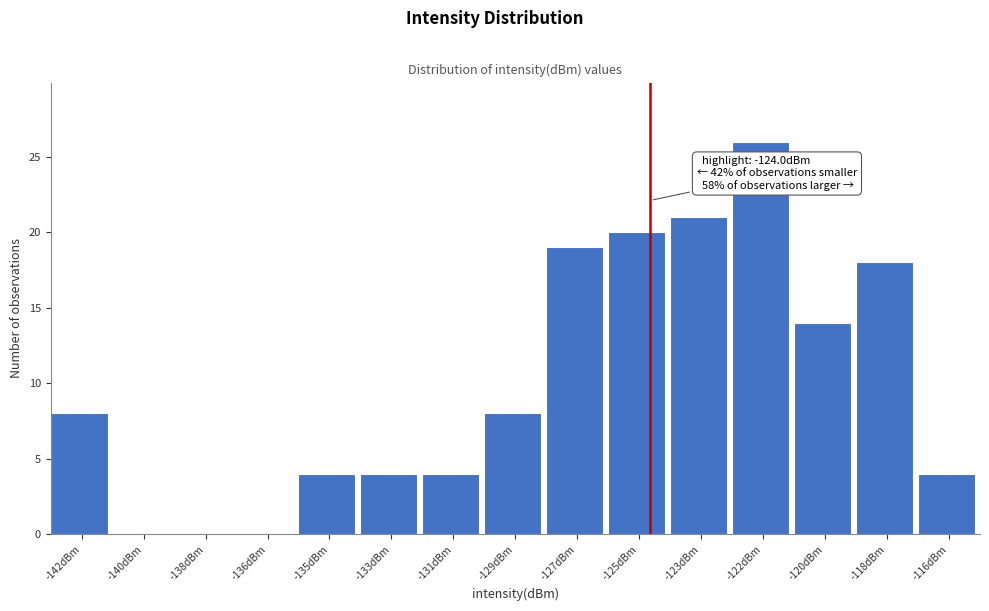

Reading left to right, list all the values displayed in this chart.

-142dBm=8	-140dBm=0	-138dBm=0	-136dBm=0	-135dBm=4	-133dBm=4	-131dBm=4	-129dBm=8	-127dBm=19	-125dBm=20	-123dBm=21	-122dBm=26	-120dBm=14	-118dBm=18	-116dBm=4